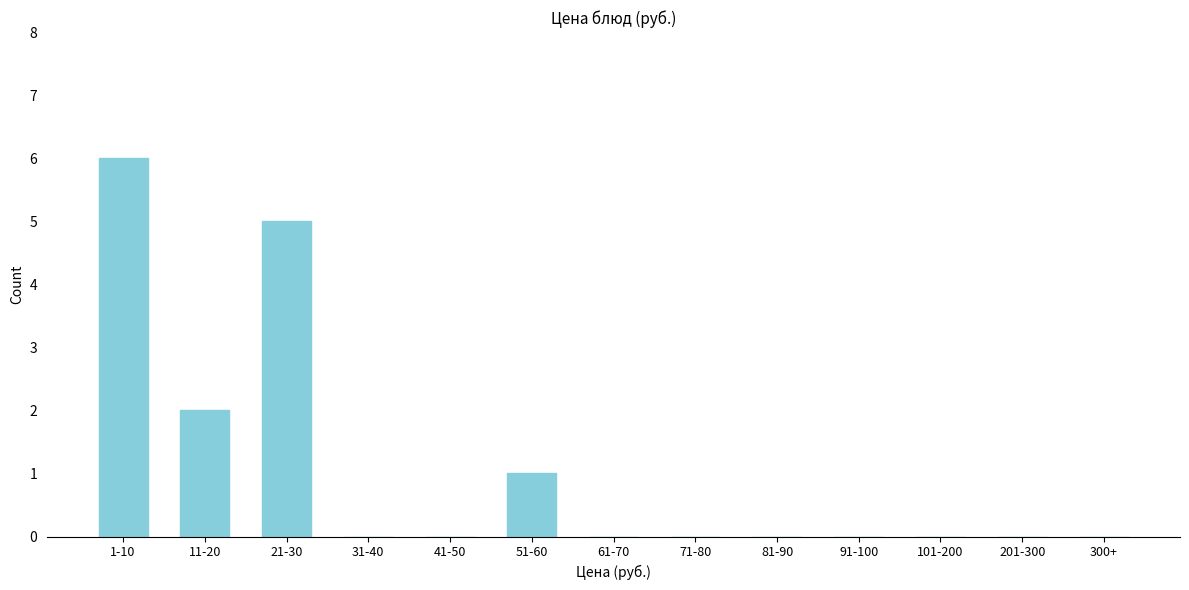

Reading left to right, transcribe all the data shown in this chart.

1-10=6	11-20=2	21-30=5	31-40=0	41-50=0	51-60=1	61-70=0	71-80=0	81-90=0	91-100=0	101-200=0	201-300=0	300+=0